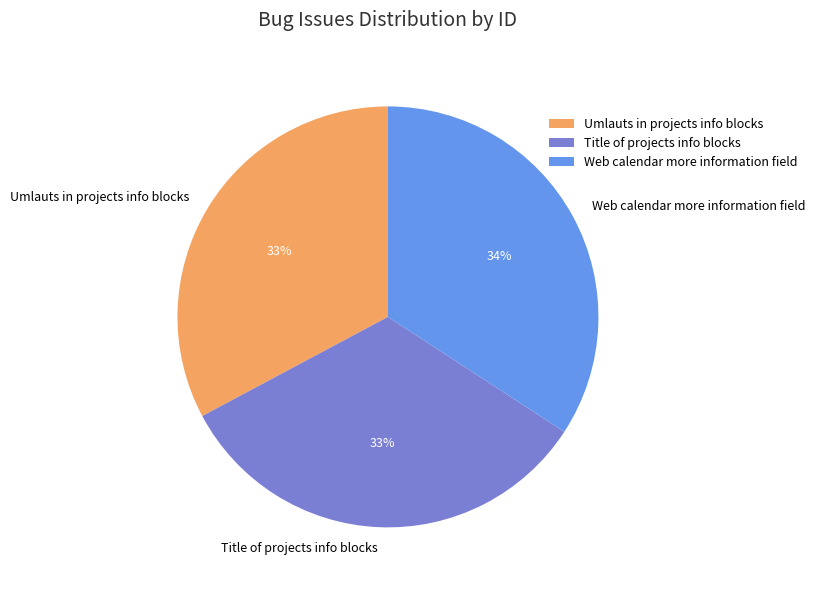

Which category has the biggest portion of the pie?

Web calendar more information field